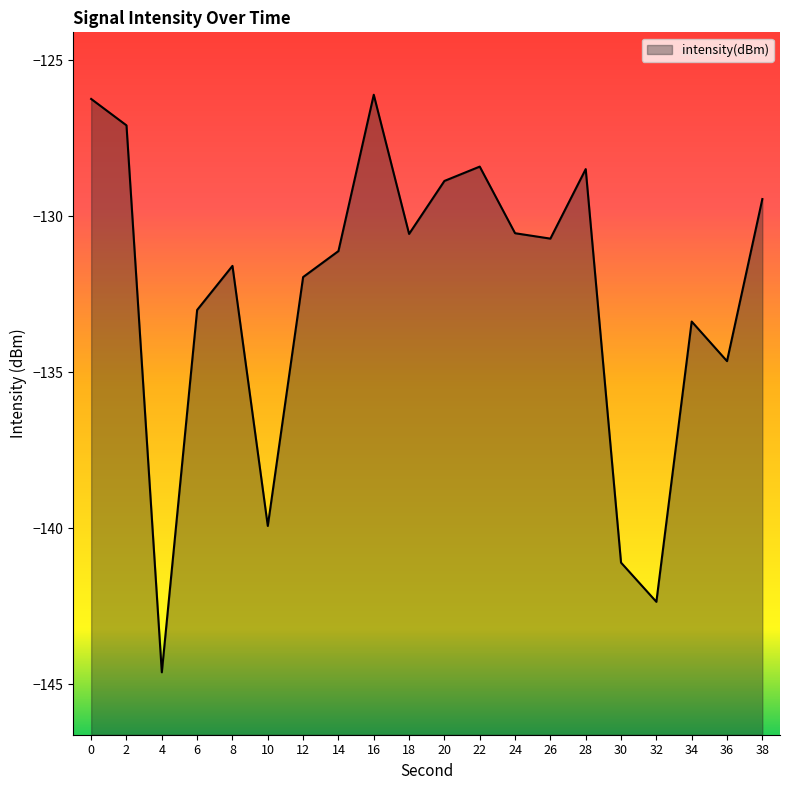

What is the minimum value shown in the chart?

-144.6